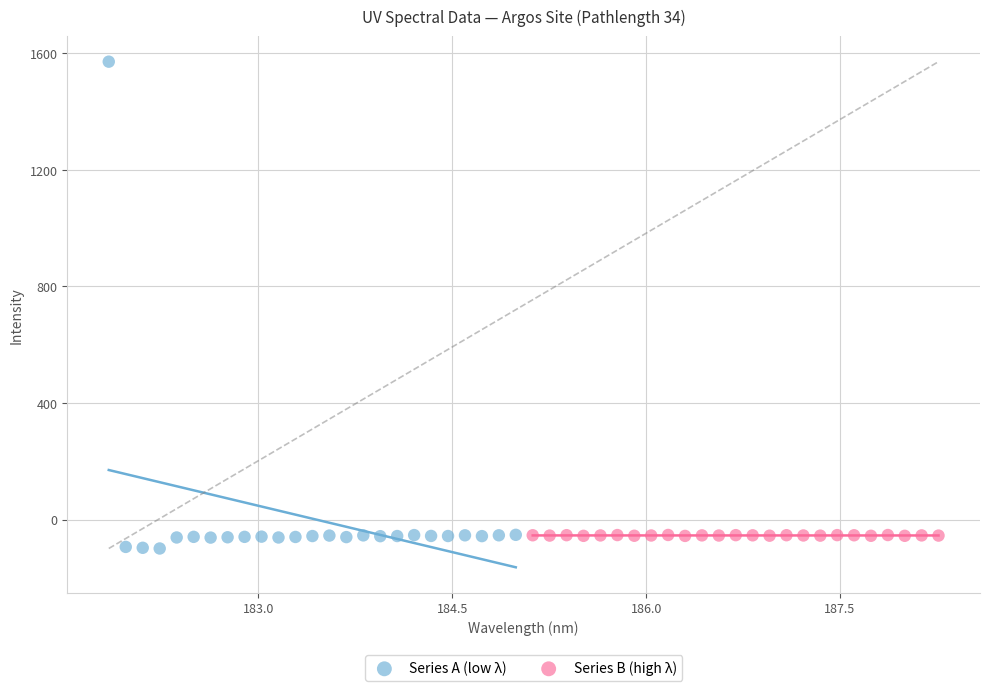

Which series contains the lowest Y value?

Series A (low λ)